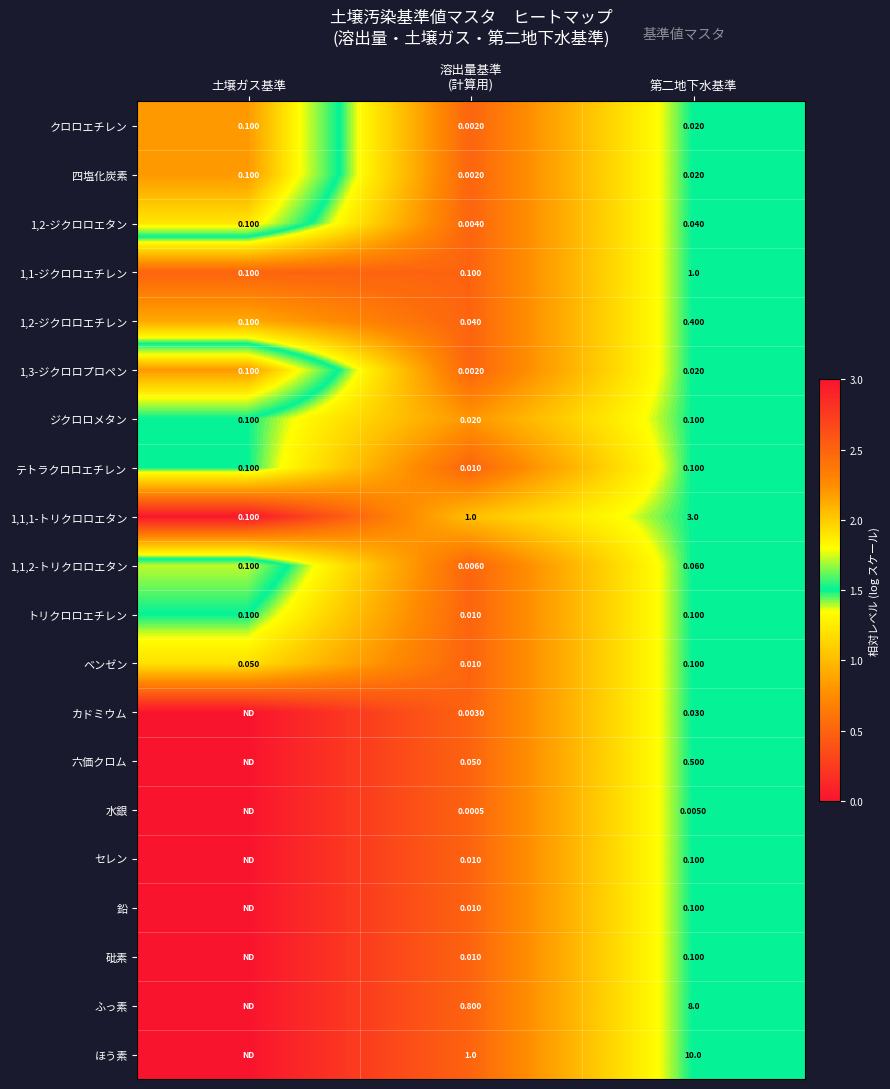

At which label does 1,2-ジクロロエタン reach its peak?

土壌ガス基準